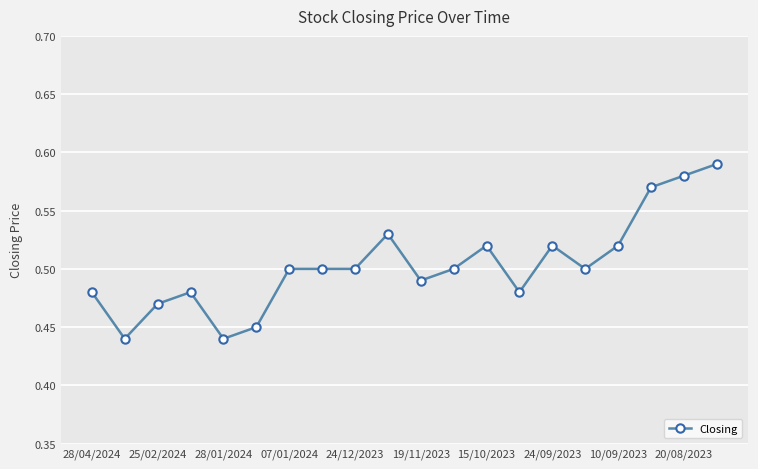

True or false: there are more than 1 points higher than both neighbors.

True